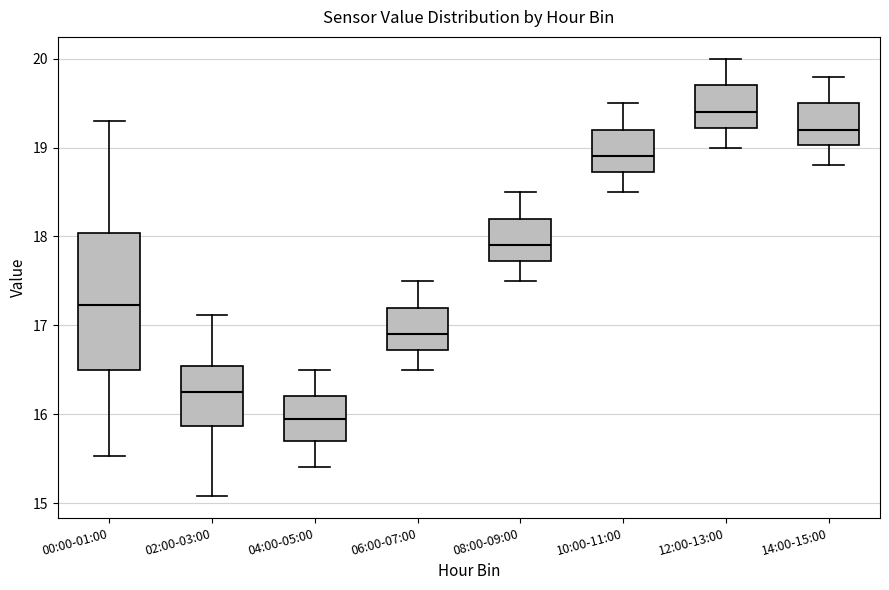

Reading left to right, transcribe this box plot: for each box, give where its median line is, the range the box spans, and where its two whiskers end, as read against the y-axis. The values are not printed on the chart, so give them approximately, as read against the axis.

00:00-01:00: median 17.2, box 16.5 to 18.0, whiskers 15.5 to 19.3
02:00-03:00: median 16.3, box 15.9 to 16.5, whiskers 15.1 to 17.1
04:00-05:00: median 16.0, box 15.7 to 16.2, whiskers 15.4 to 16.5
06:00-07:00: median 16.9, box 16.7 to 17.2, whiskers 16.5 to 17.5
08:00-09:00: median 17.9, box 17.7 to 18.2, whiskers 17.5 to 18.5
10:00-11:00: median 18.9, box 18.7 to 19.2, whiskers 18.5 to 19.5
12:00-13:00: median 19.4, box 19.2 to 19.7, whiskers 19.0 to 20.0
14:00-15:00: median 19.2, box 19.0 to 19.5, whiskers 18.8 to 19.8